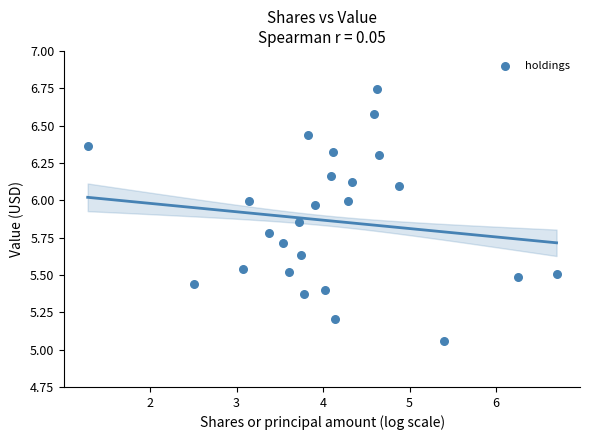

What is the range of Y values (max minus min)?

1.7